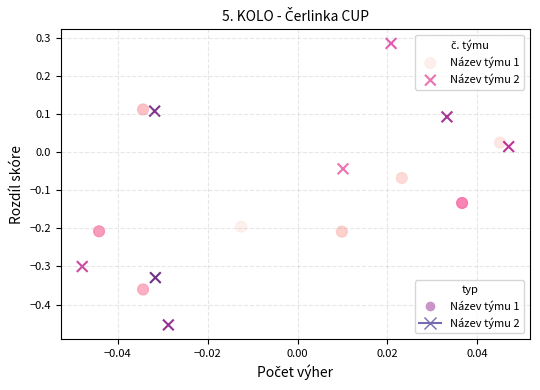

Which series contains the highest Y value?

Název týmu 2